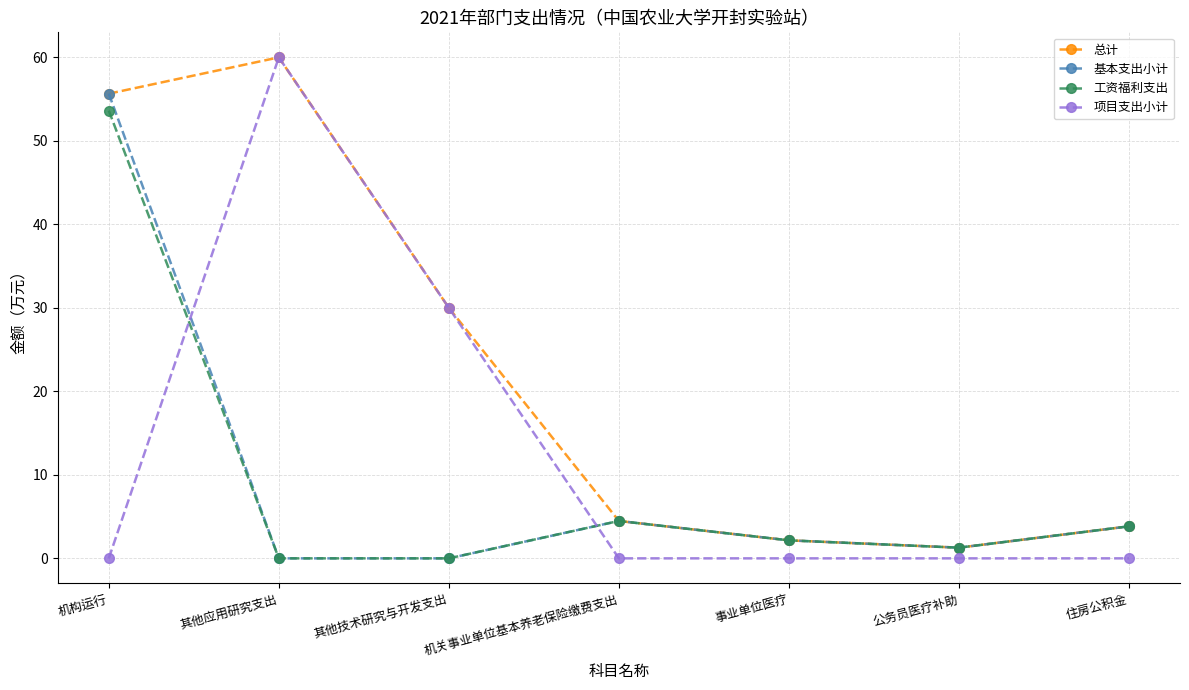

What is the difference between the maximum and minimum values in the 工资福利支出 series?

53.6